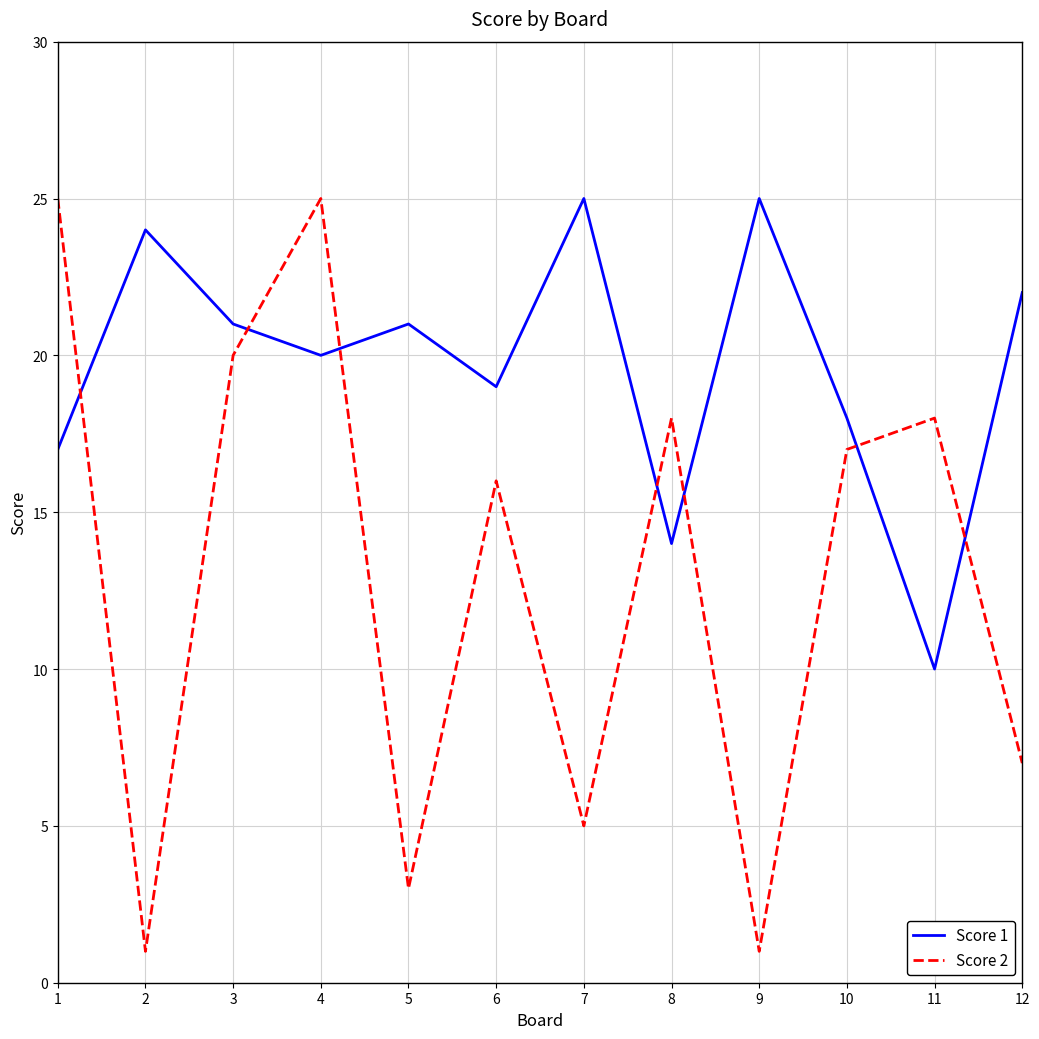

The value of Score 2 at 1 is 6. True or false?

False